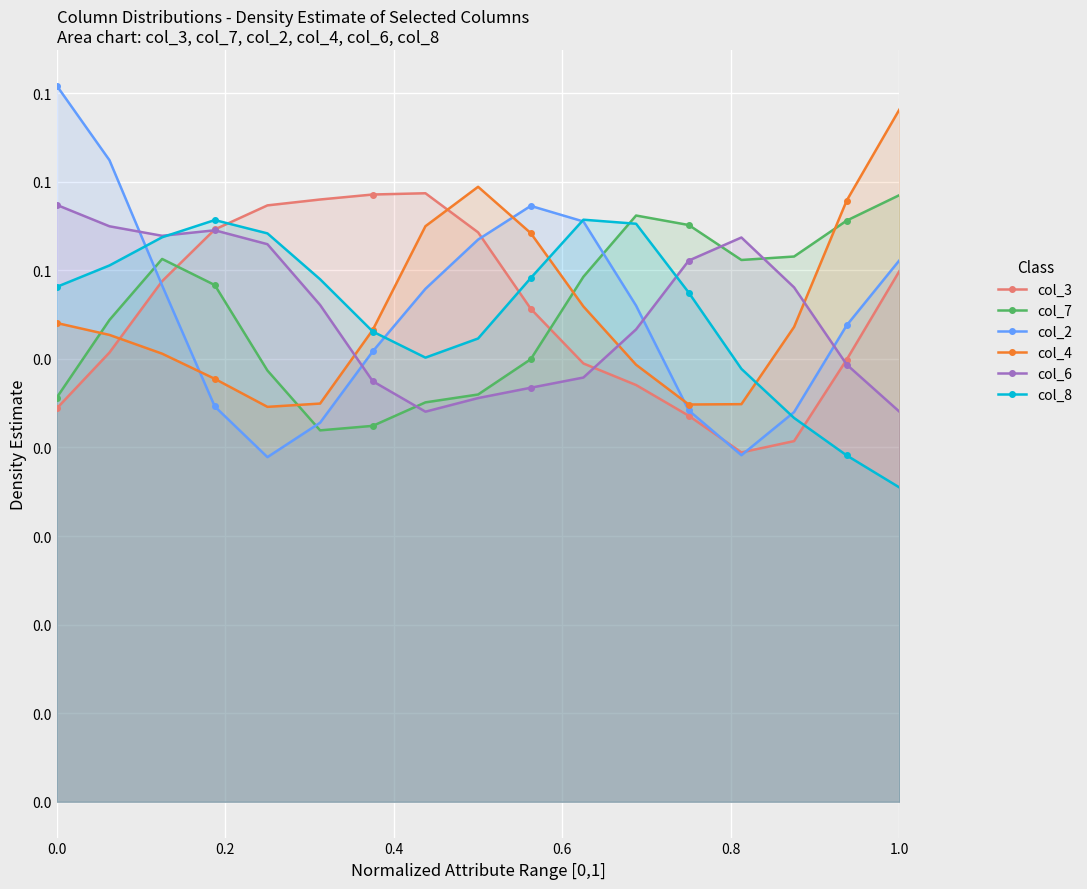

How many interior local valleys does the col_7 series have?

2